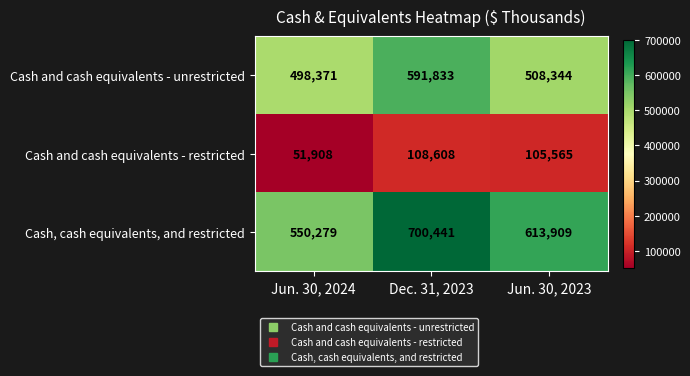

Reading left to right, list all the values displayed in this chart.

Cash and cash equivalents - unrestricted: 498371	591833	508344
Cash and cash equivalents - restricted: 51908	108608	105565
Cash, cash equivalents, and restricted: 550279	700441	613909